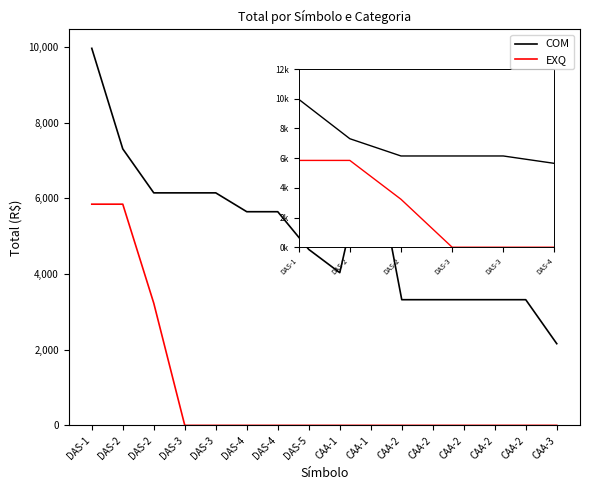

In COM, how many points are lower than both neighbors (excluding endpoints)?

1